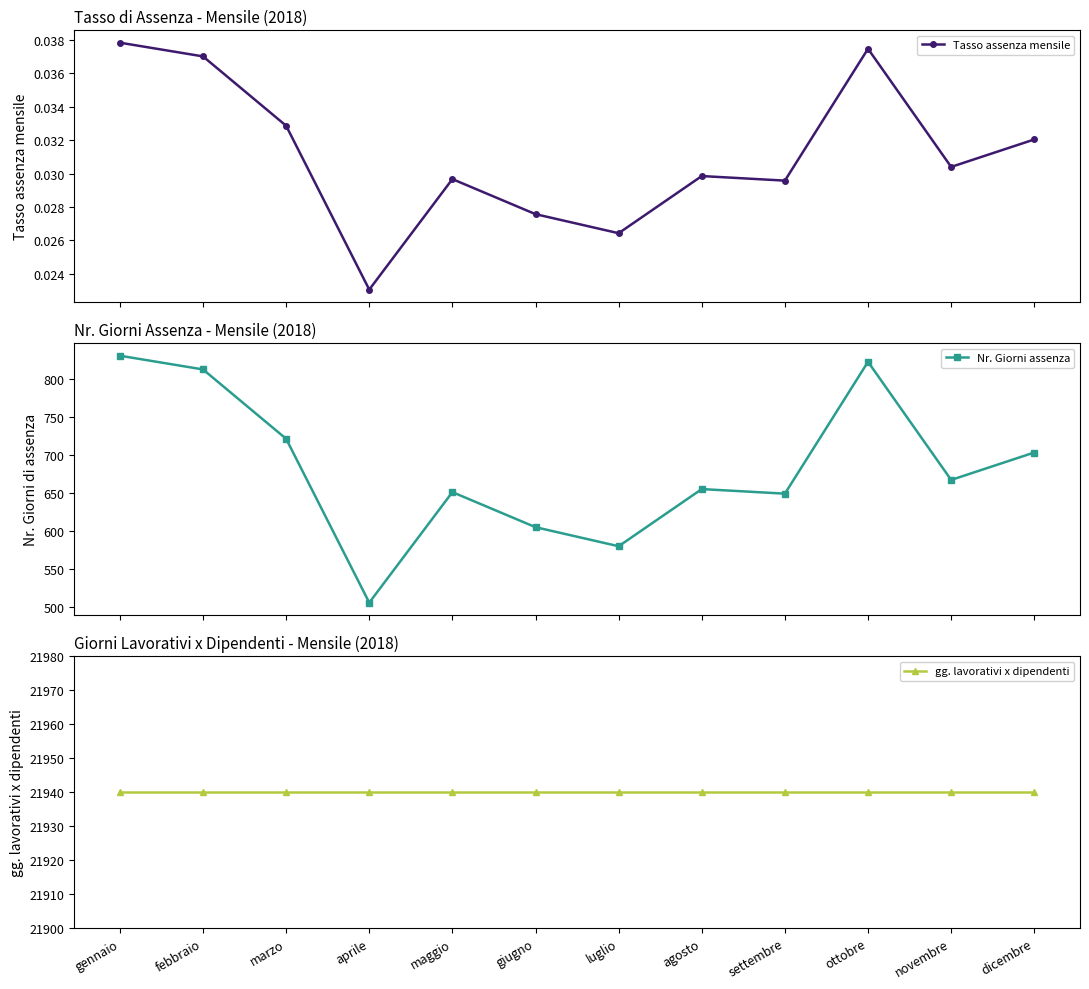

What is the spread (max minus min) of values at febbraio?

21940.0